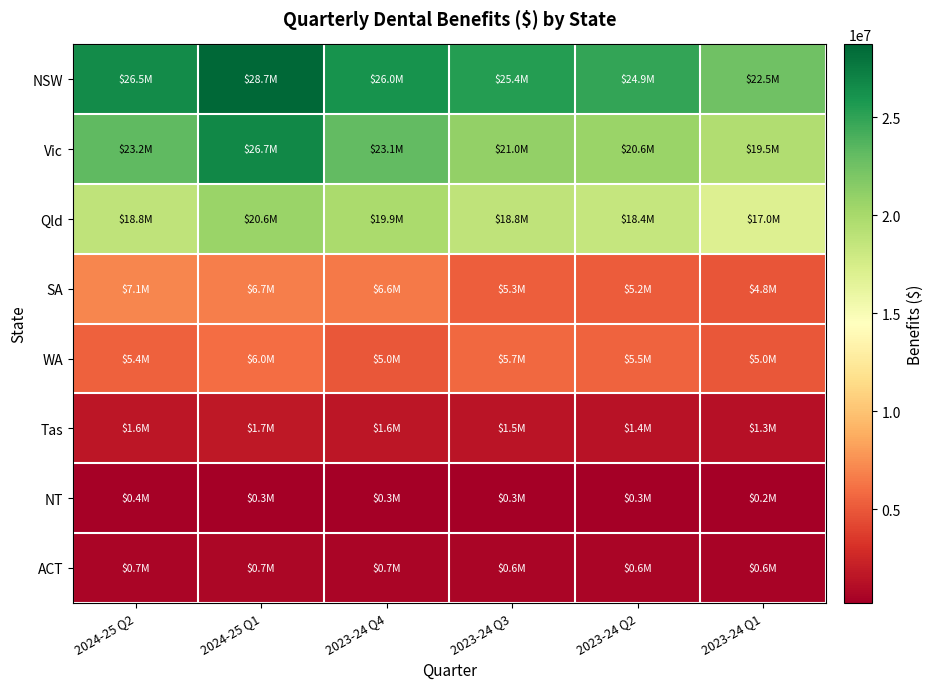

At how many categories does at least one series exceed 22521814?

5